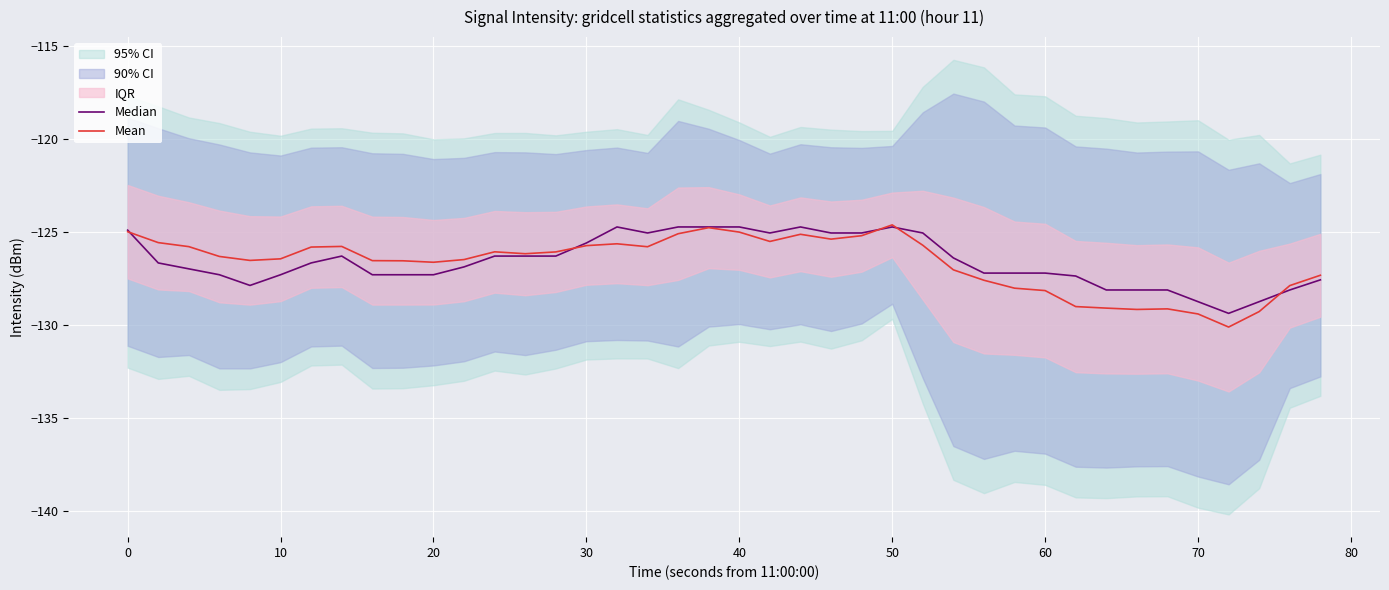

At which label does Mean first exceed -126?

0